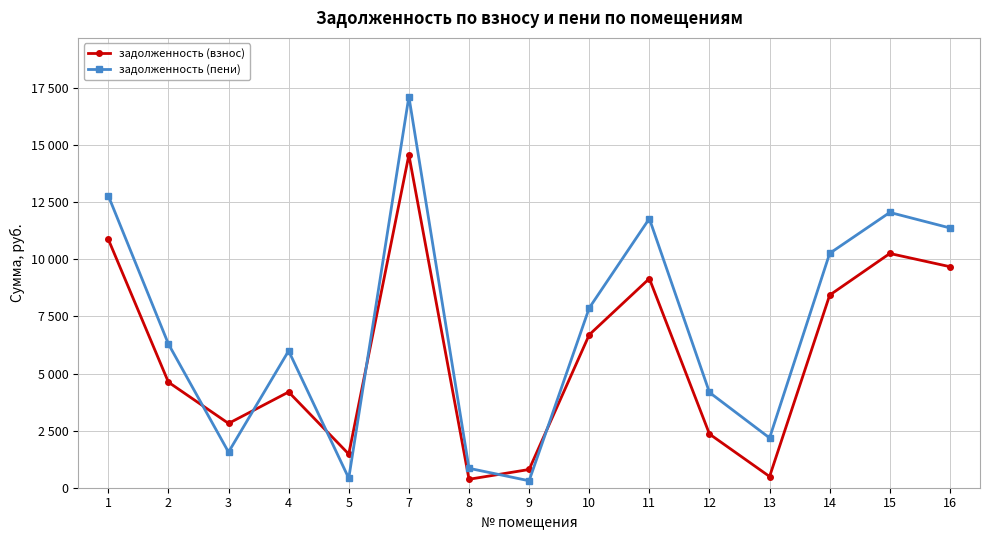

Does the chart have visible grid lines?

Yes